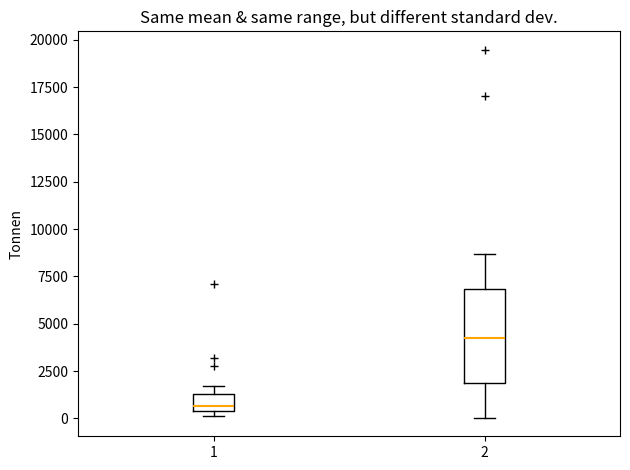

Reading left to right, read every box against the y-axis: the position of its median line, the range the box covers, and the ends of its whiskers. The values are not printed on the chart, so give them approximately, as read against the axis.

1: median 500 (just above the box's lower edge), box 500 to 1500, whiskers 0 to 1500 (just above the box's upper edge)
2: median 4000, box 2000 to 7000, whiskers 0 to 8500